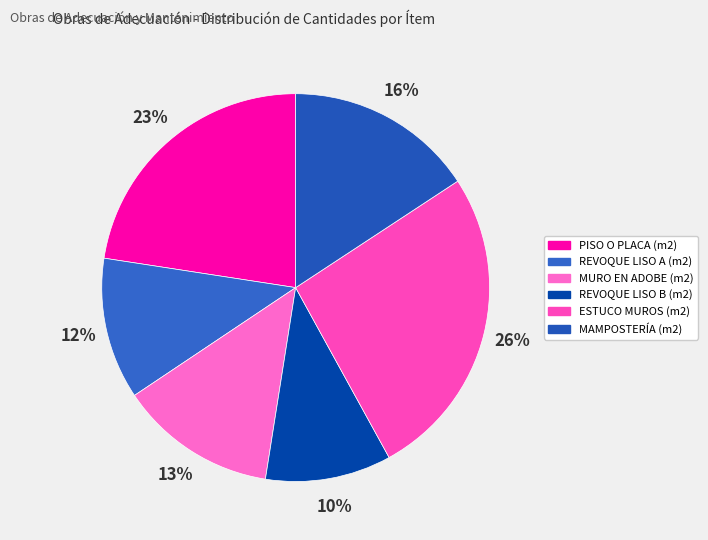

Does REVOQUE LISO A (m2) account for over 50% of the chart?

No